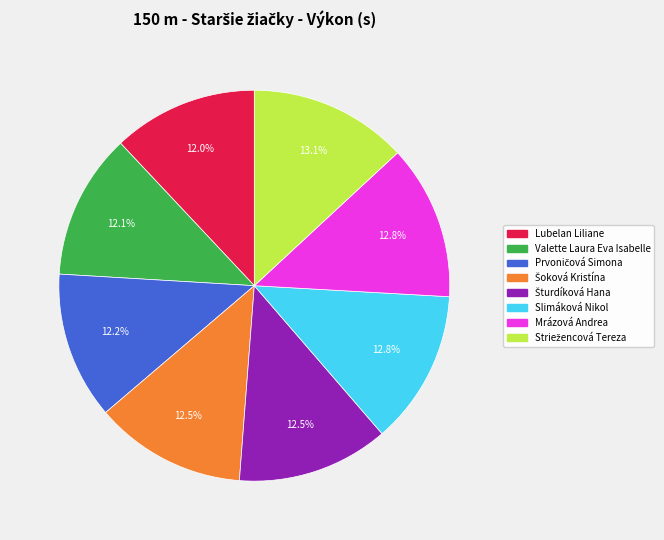

Does Lubelan Liliane represent more than half of the total?

No